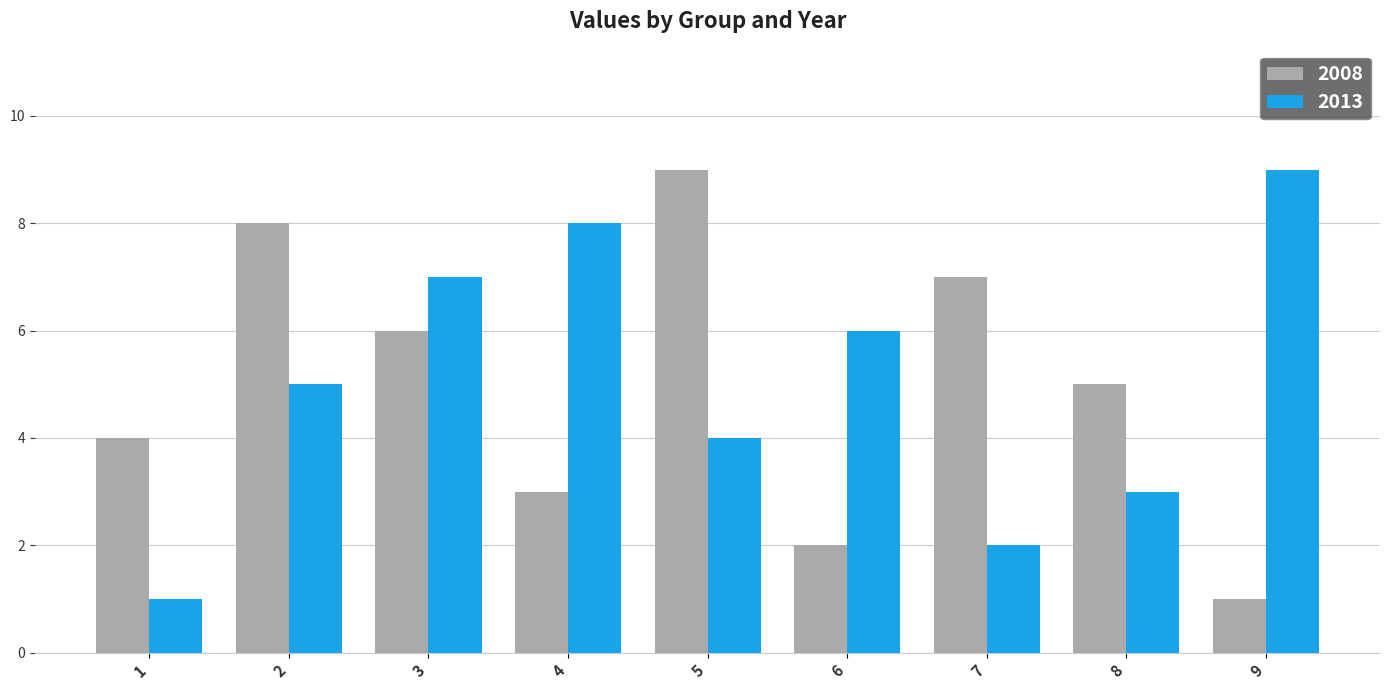

Which series changed the most between 1 and 8?

2013